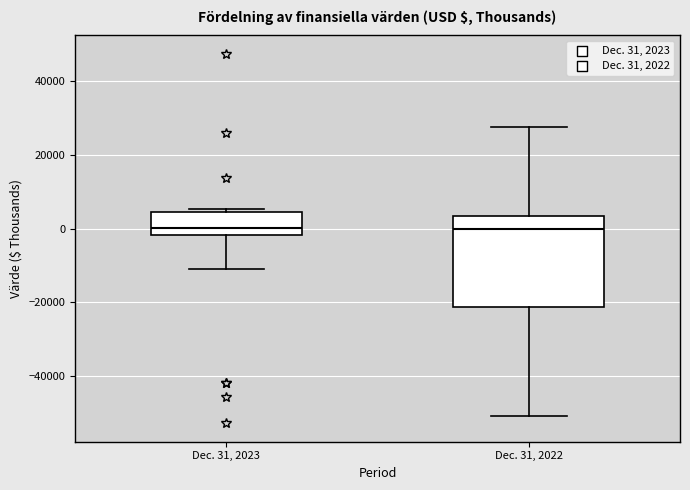

Where is the lower edge of the box for Dec. 31, 2022 on the y-axis? The values are not printed on the chart, so give them approximately, as read against the axis.

-22000